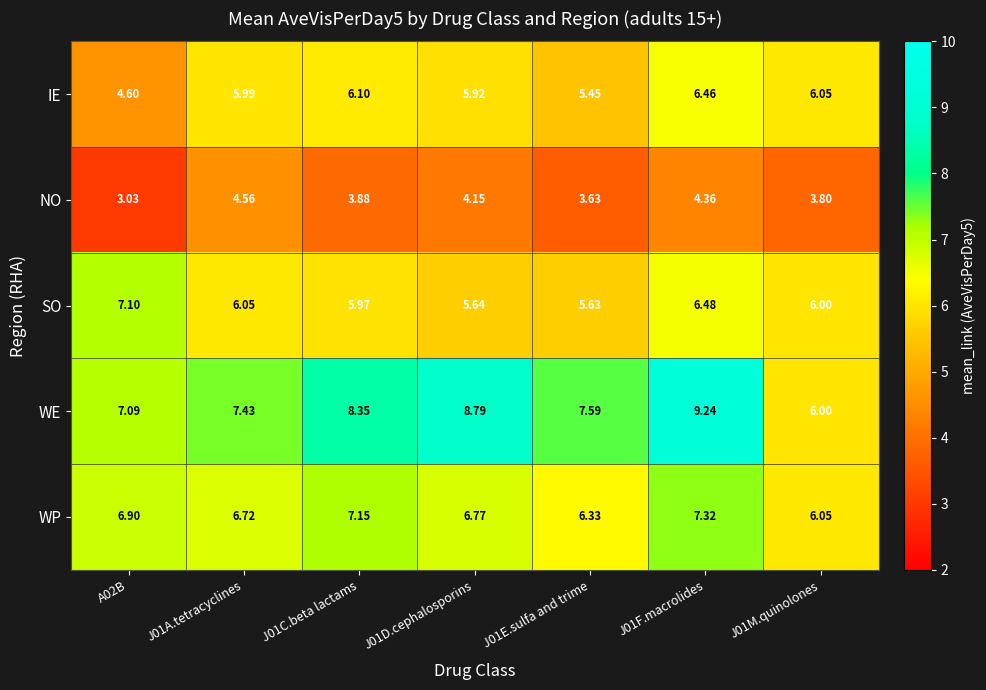

Which series has the widest spread of values?

WE